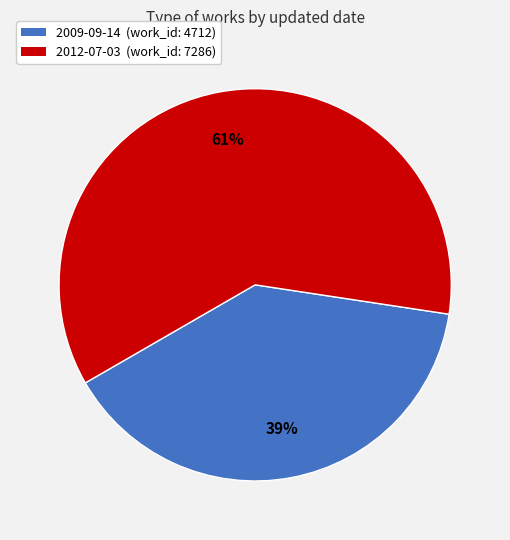

Which category has the smallest portion of the pie?

2009-09-14